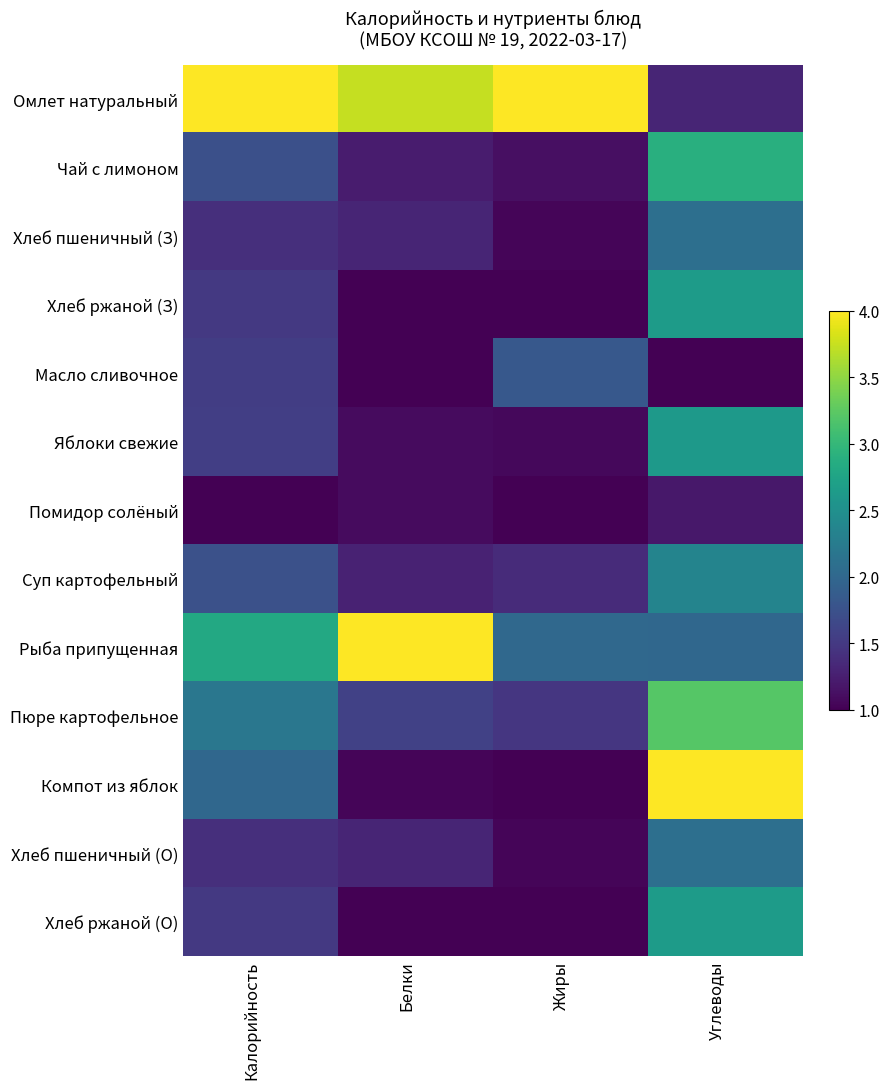

At which category is the sum across all series the highest?

Углеводы